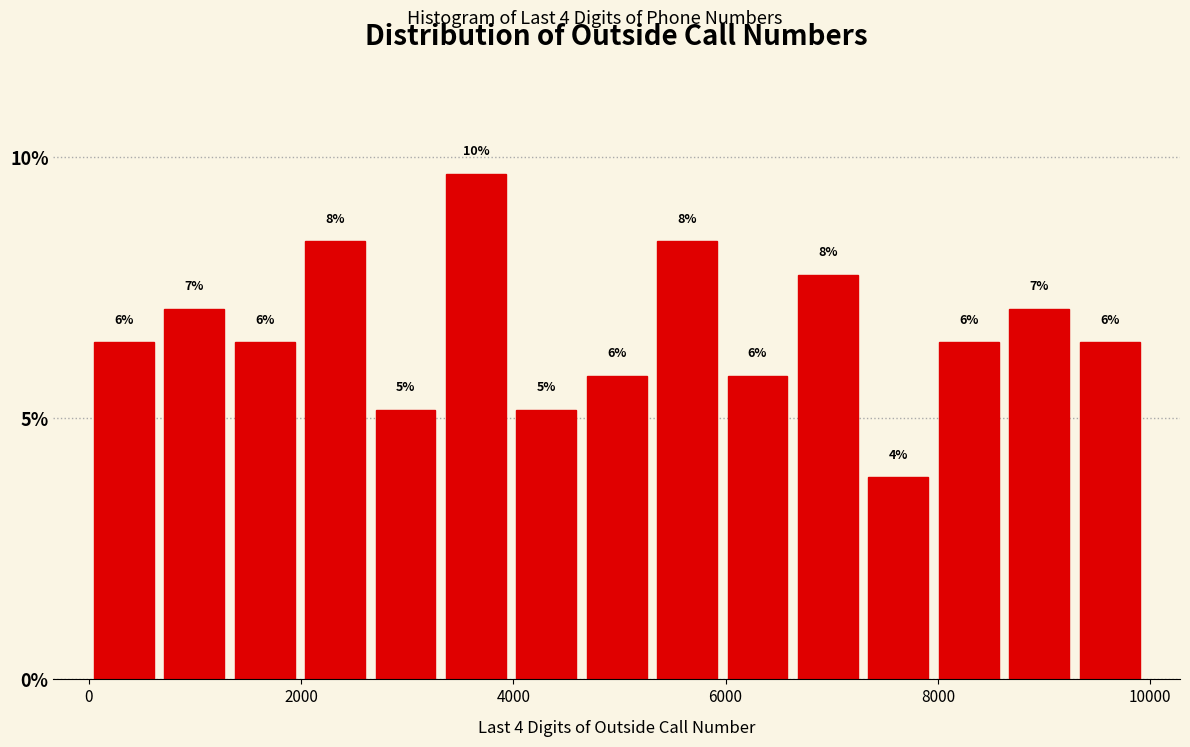

Read against the x-axis, roughly where is the centre of the tallest bar?

3600